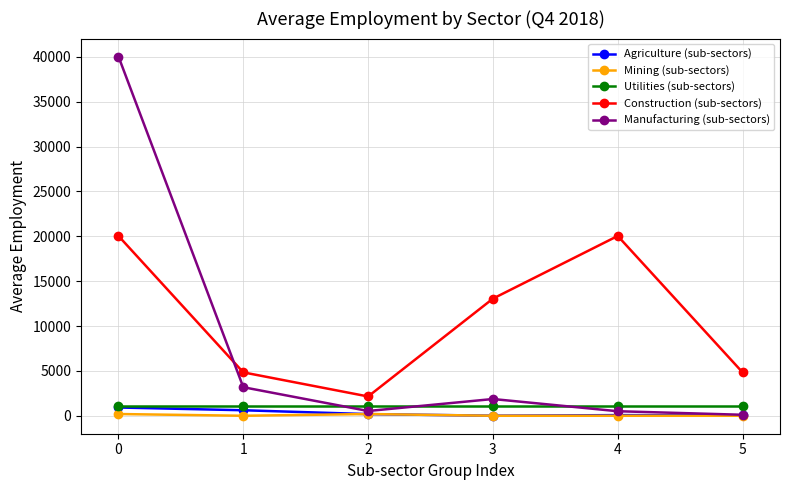

After their last crossing, which series has the higher values: Manufacturing (sub-sectors) or Utilities (sub-sectors)?

Utilities (sub-sectors)